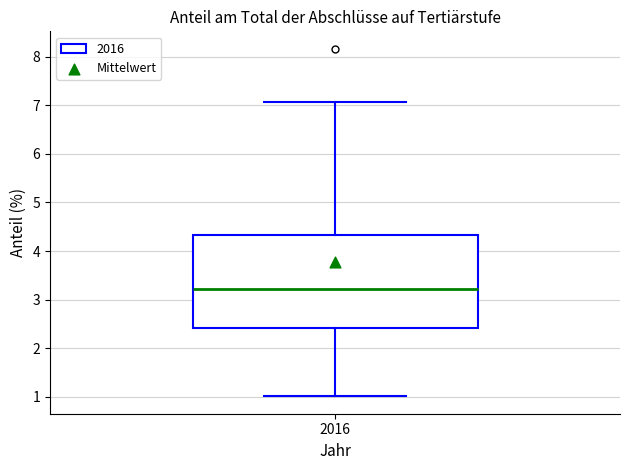

Read this box plot against the y-axis: the position of the median line, the range covered by the box, and the ends of both whiskers. The values are not printed on the chart, so give them approximately, as read against the axis.

median 3.2, box 2.4 to 4.3, whiskers 1.0 to 7.1